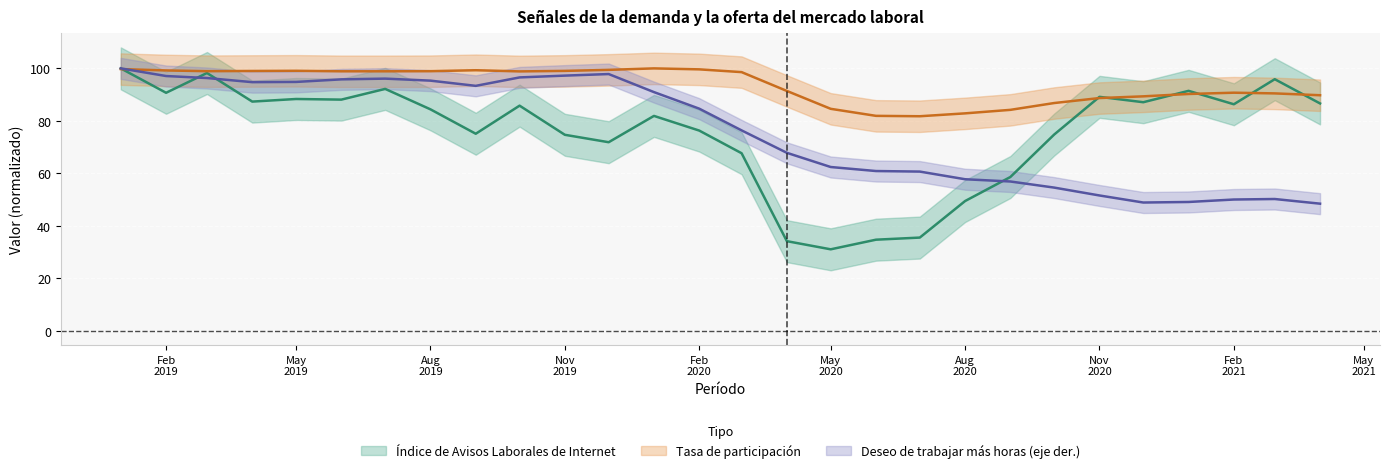

At which label does Deseo de trabajar más horas (eje der.) first exceed 84?

2019-01